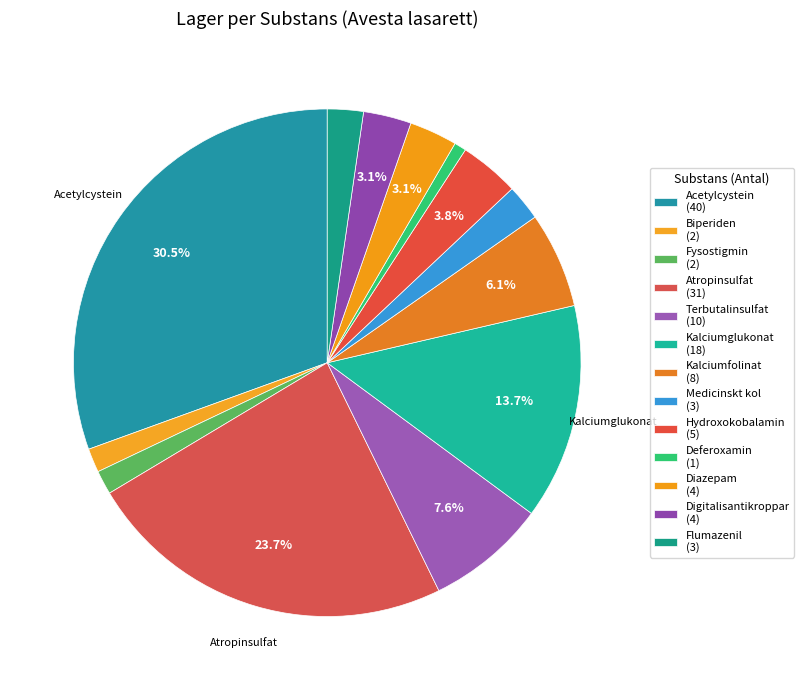

Combined, do Hydroxokobalamin and Flumazenil account for over 50%?

No